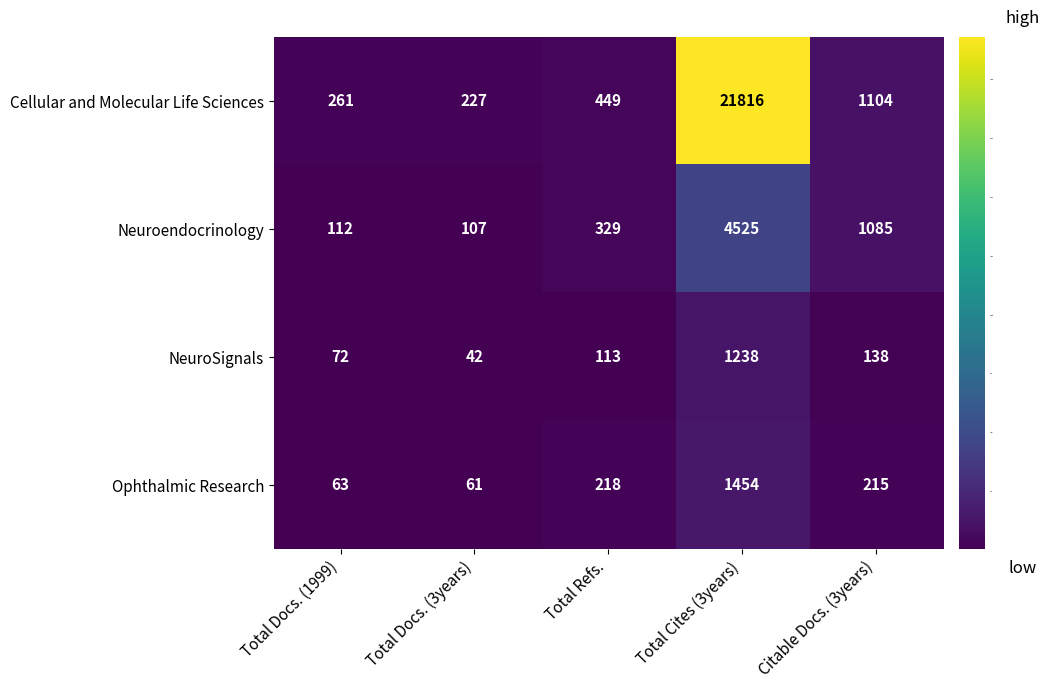

At which category is the sum across all series the highest?

Total Cites (3years)